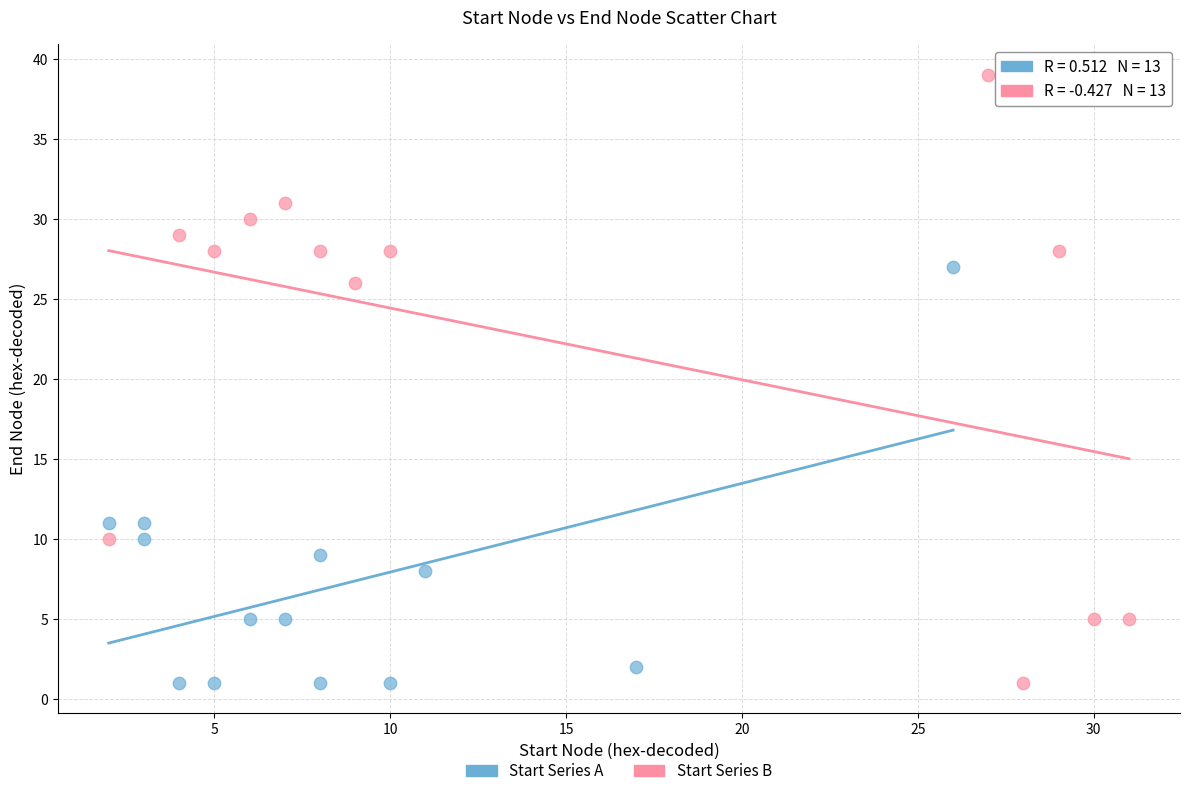

Which series has the largest Y range (max minus min)?

Start Series B